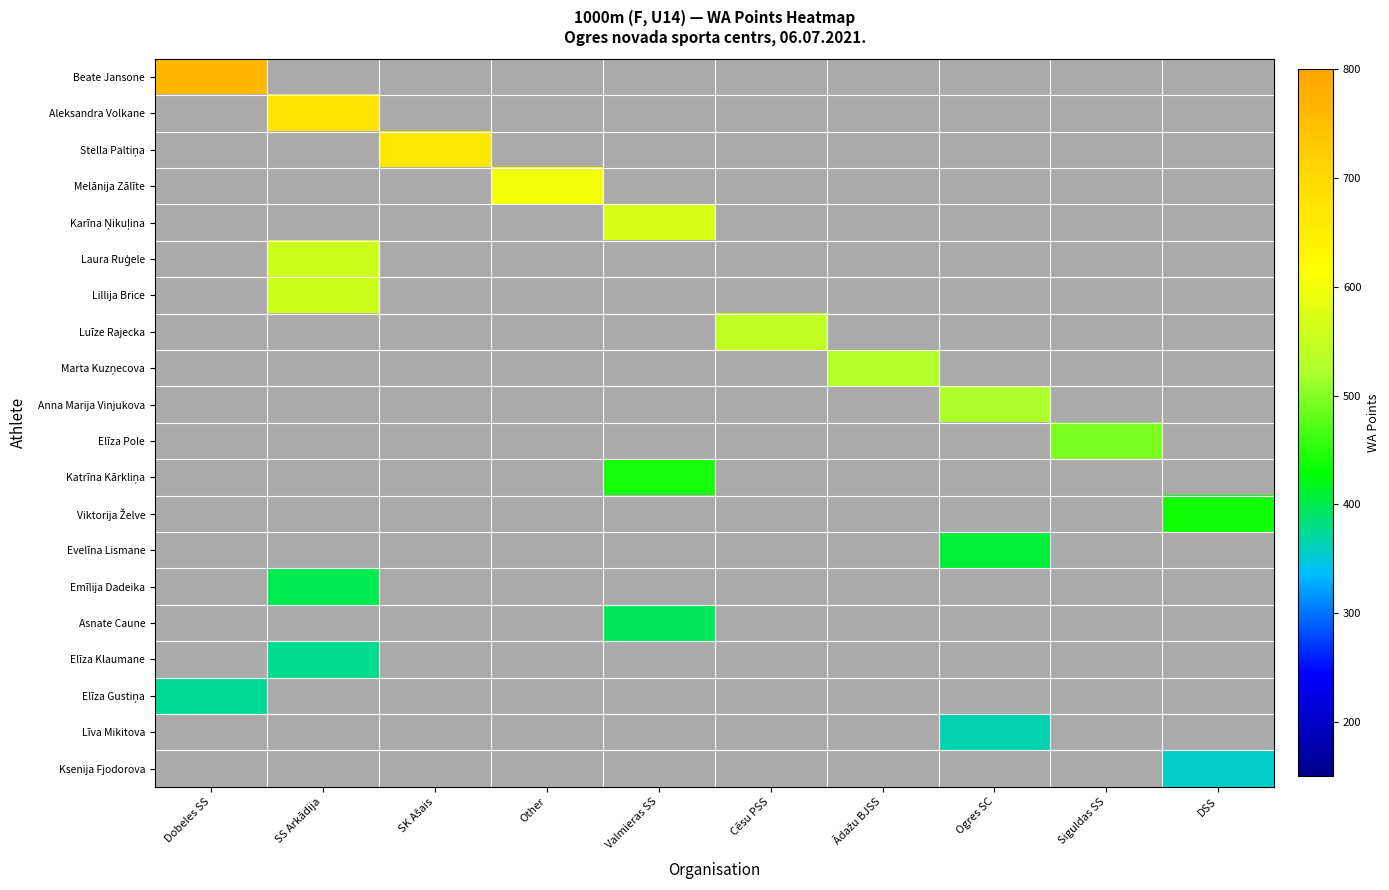

Rank the series by their maximum value, from highest to lowest.

Beate Jansone, Aleksandra Volkane, Stella Paltiņa, Melānija Zālīte, Karīna Ņikuļina, Laura Ruģele, Lillija Brice, Luīze Rajecka, Marta Kuzņecova, Anna Marija Vinjukova, Elīza Pole, Katrīna Kārkliņa, Viktorija Želve, Evelīna Lismane, Emīlija Dadeika, Asnate Caune, Elīza Klaumane, Elīza Gustiņa, Līva Mikitova, Ksenija Fjodorova